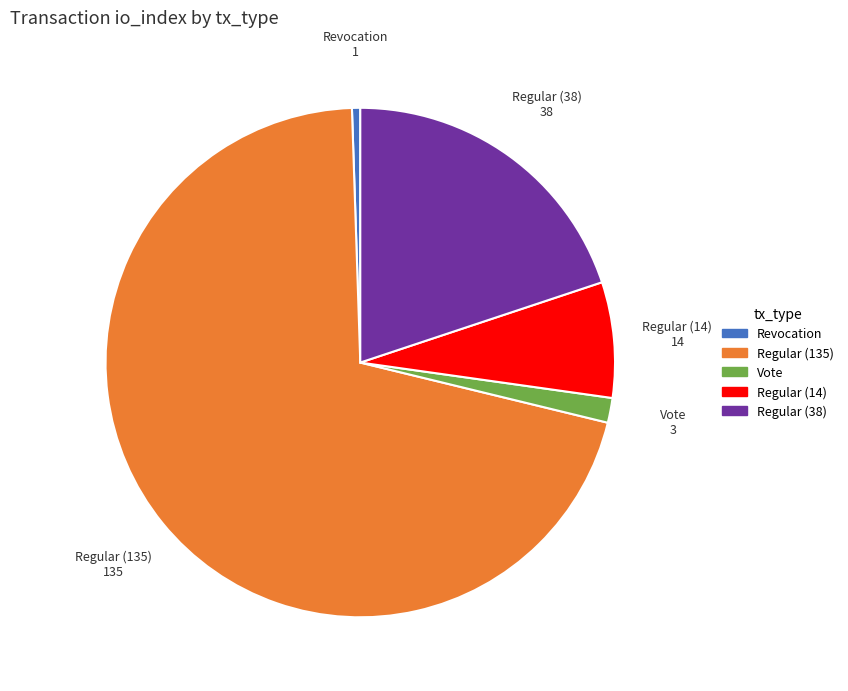

Is the sum of Vote and Regular (38) greater than half?

No